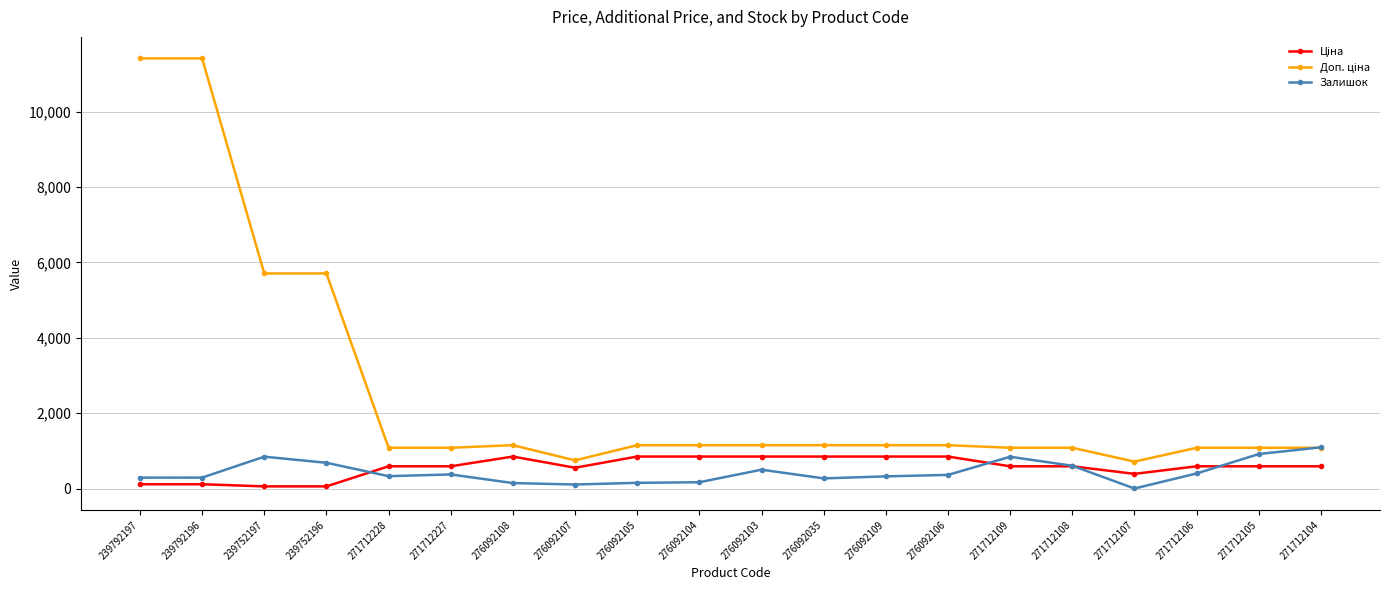

What is the total value across all series at 276092103?

2498.2